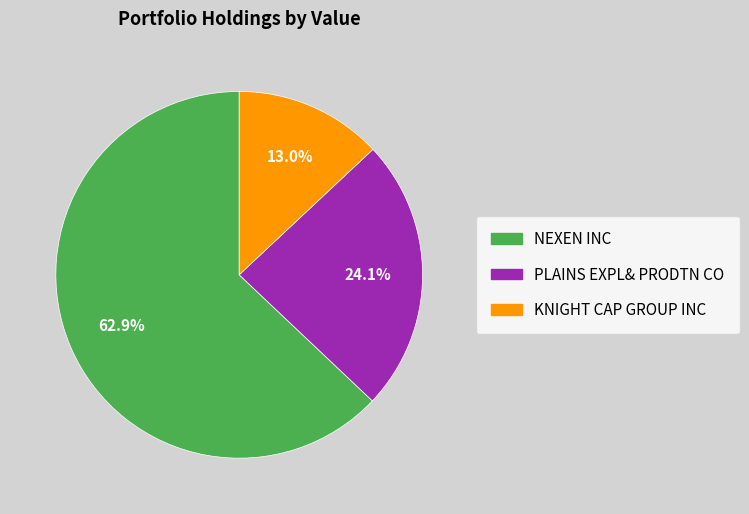

The PLAINS EXPL& PRODTN CO slice represents 24% of the pie. True or false?

True